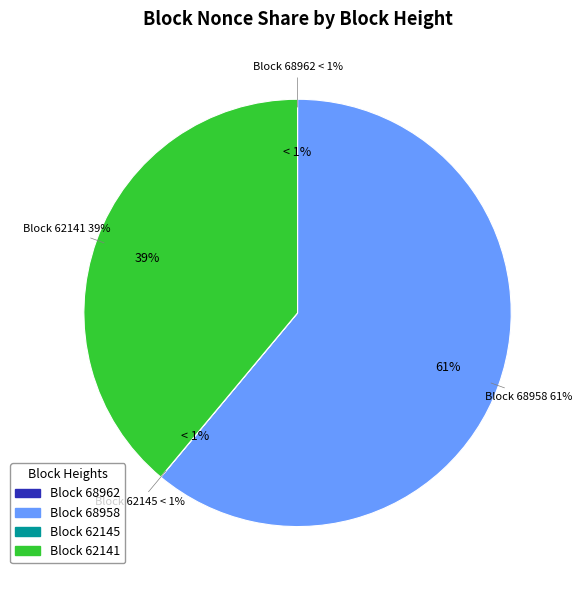

Is it true that 68958 is 51% of the pie?

False